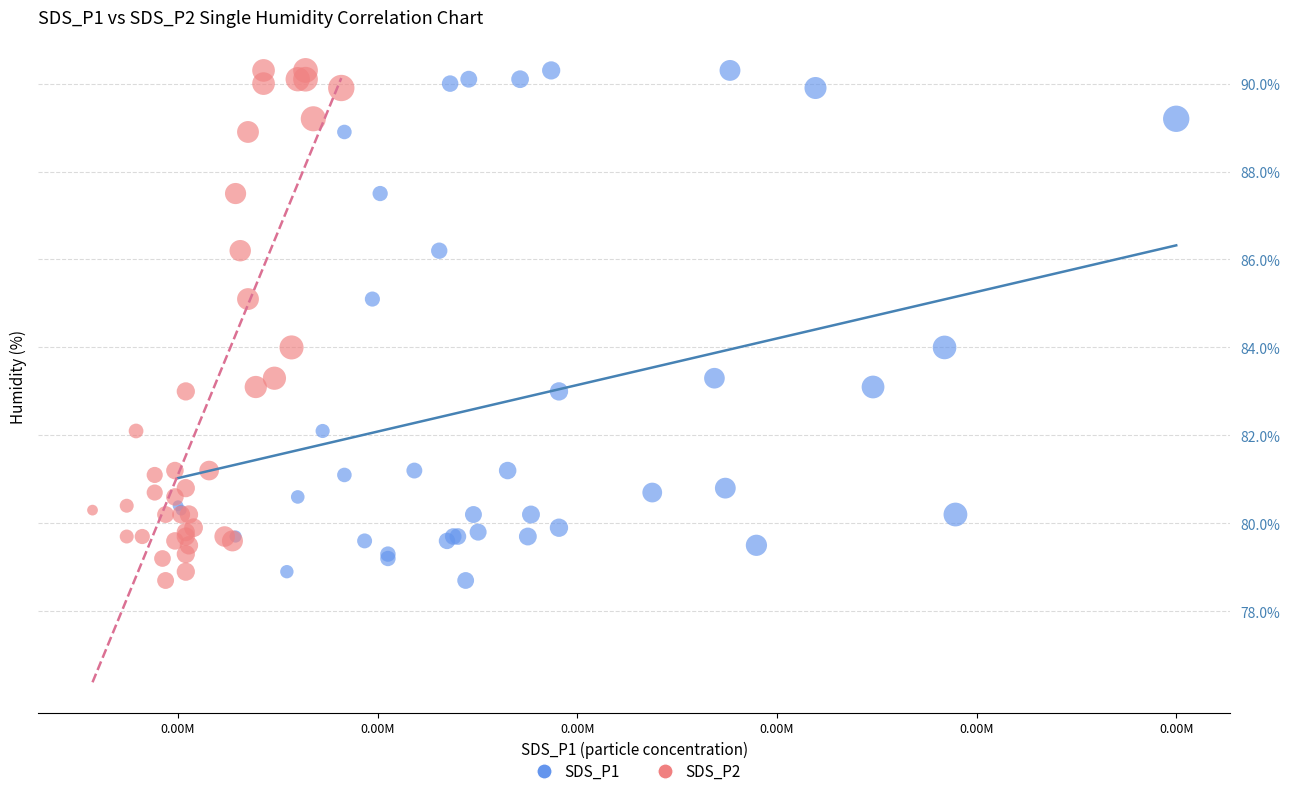

What are all the series names shown in the legend?

SDS_P1, SDS_P2